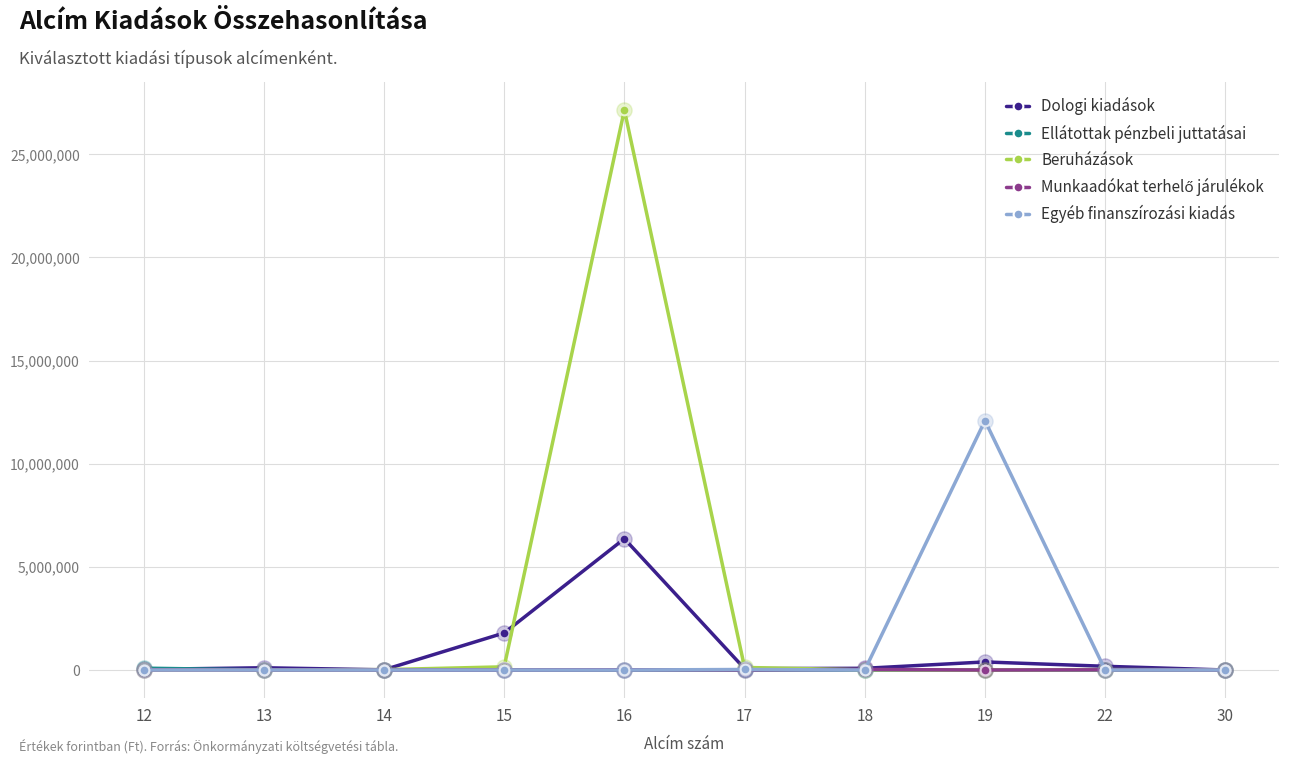

Which series has the largest total across all categories?

Beruházások